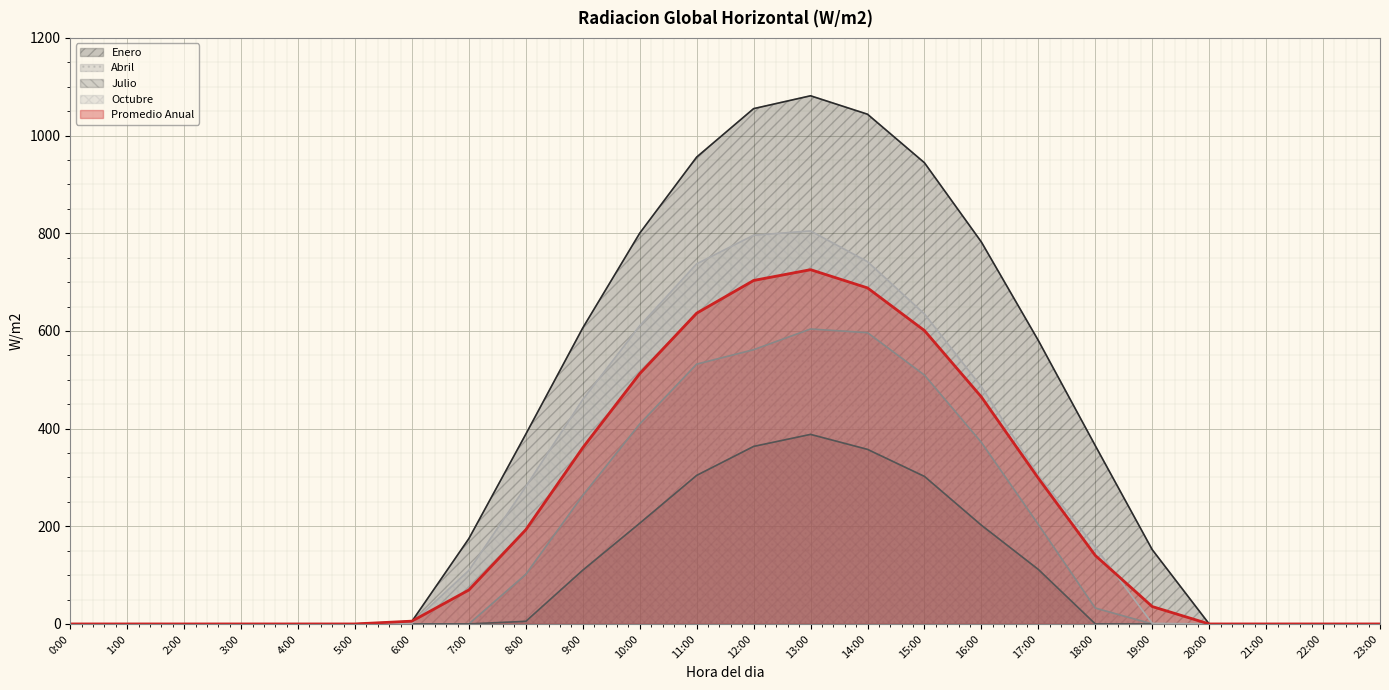

True or false: Promedio Anual and Abril cross at least once.

False